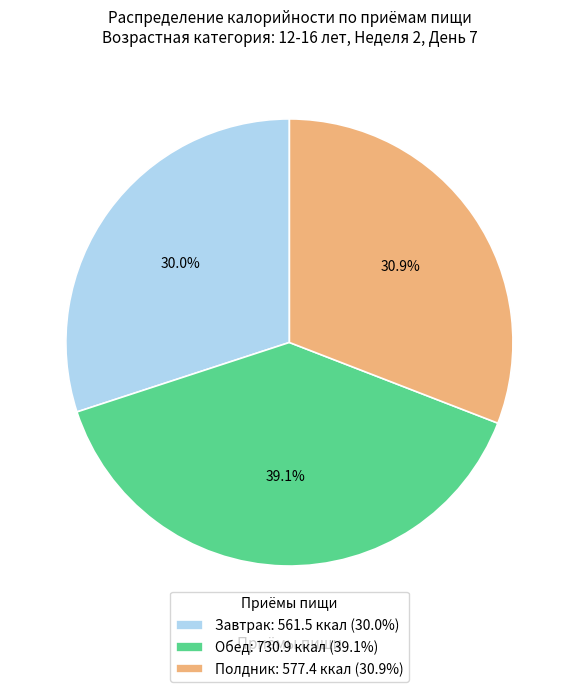

Combined, what portion of the pie is Завтрак and Полдник?

60.9%